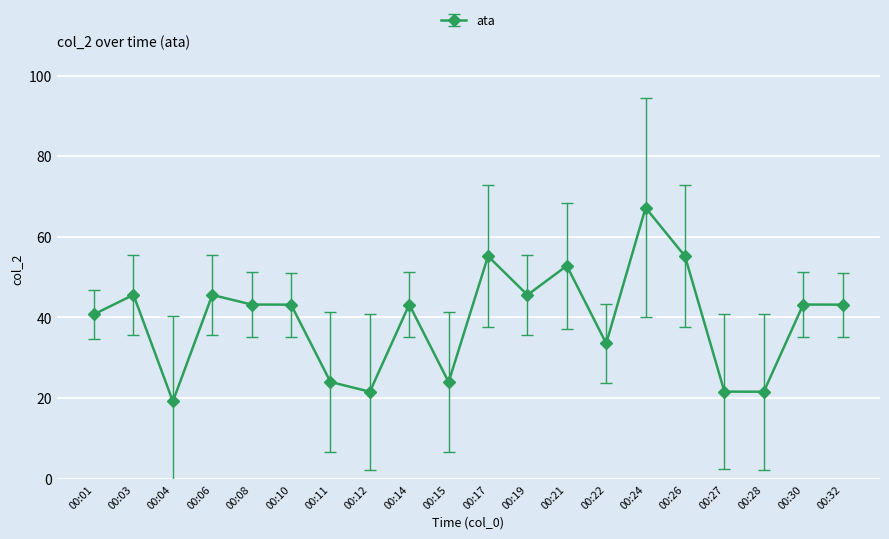

True or false: there are more than 0 points higher than both neighbors.

True